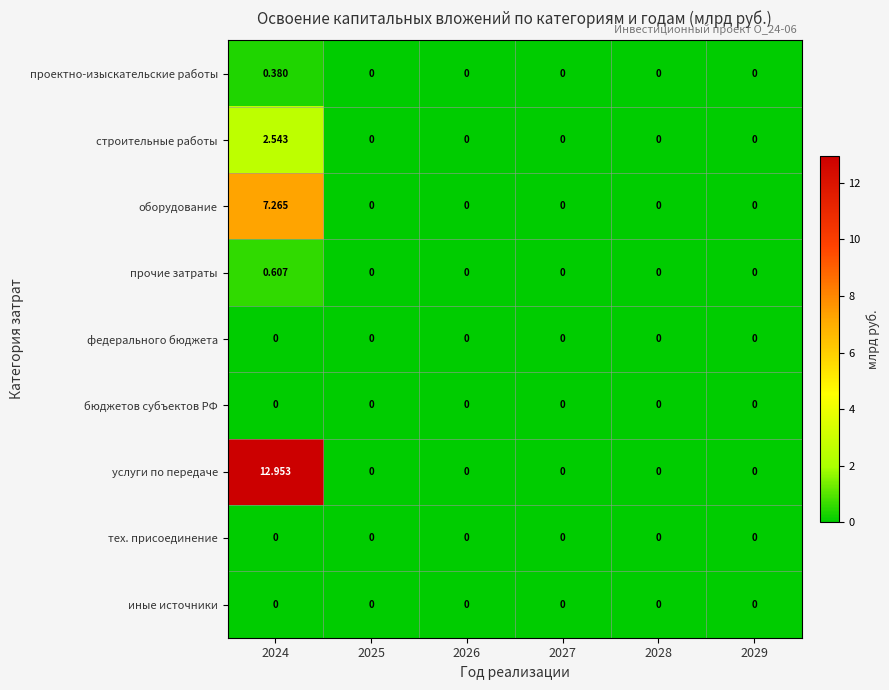

At which category is the sum across all series the highest?

2024